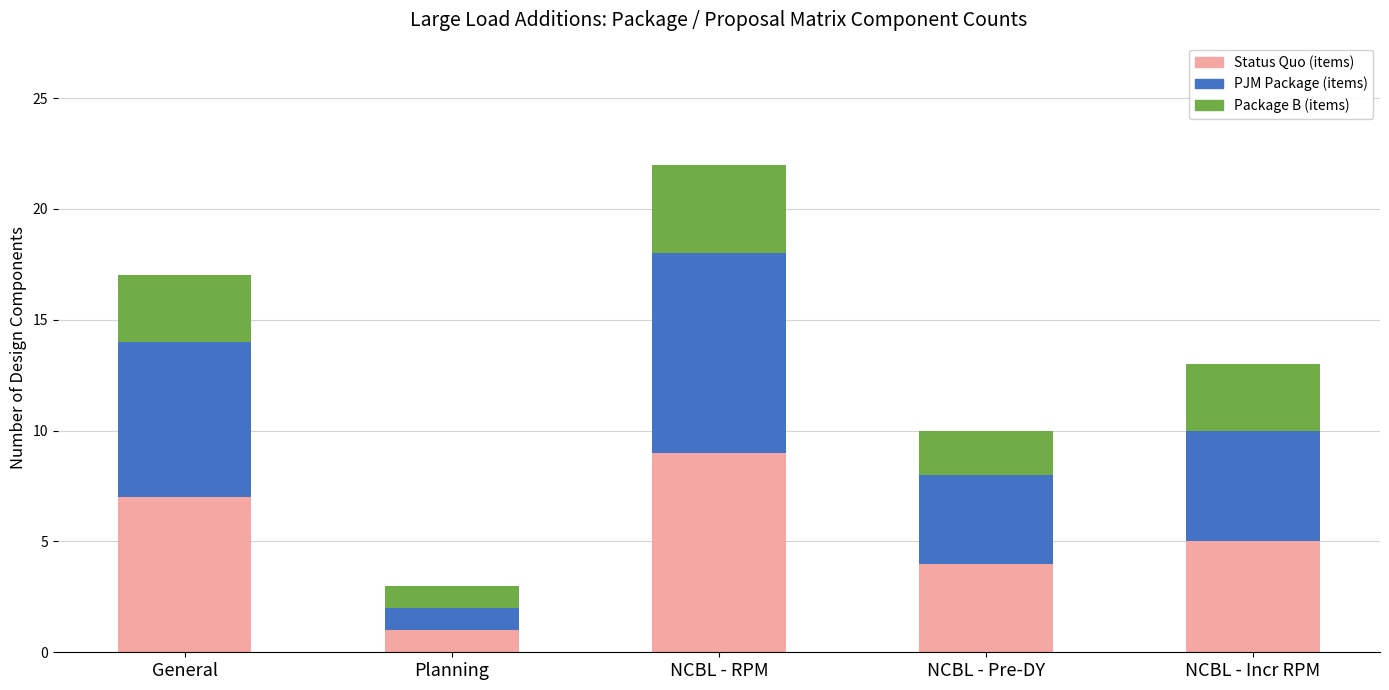

At which category is the sum across all series the highest?

NCBL - RPM